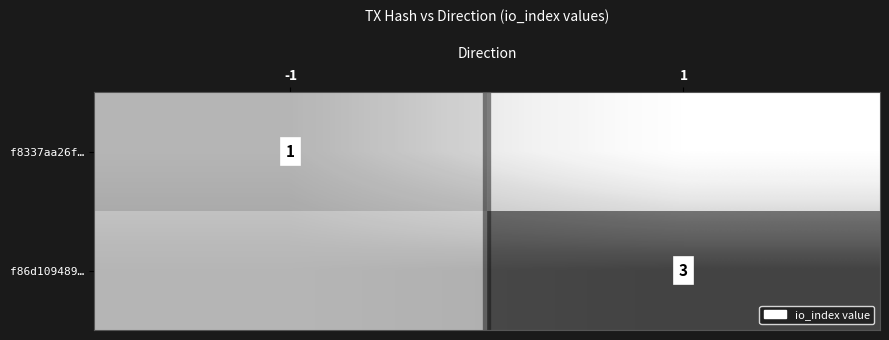

How many distinct data groups are displayed?

2